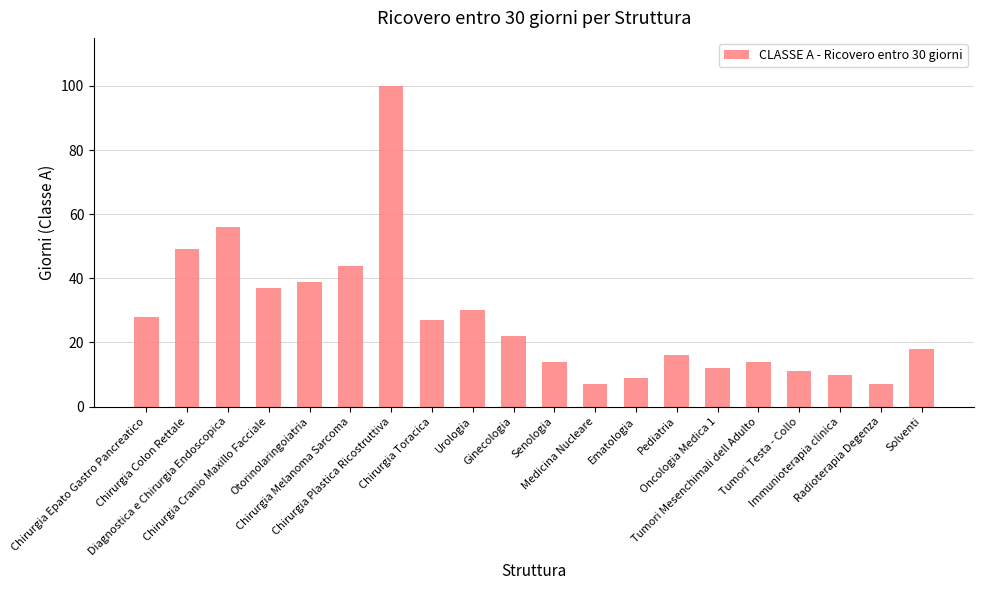

Read the value at Radioterapia Degenza, to the nearest 10.

10